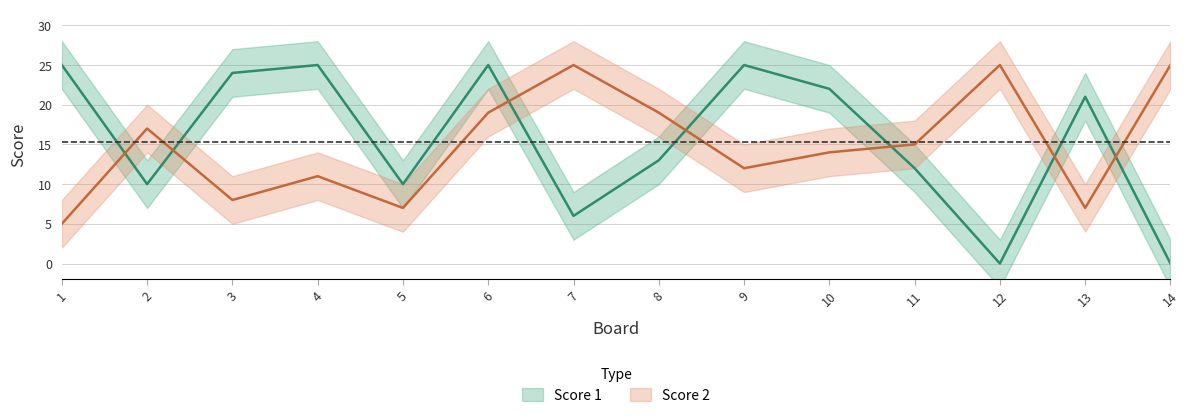

What is the difference between the maximum and minimum values in the Score 2 series?

20